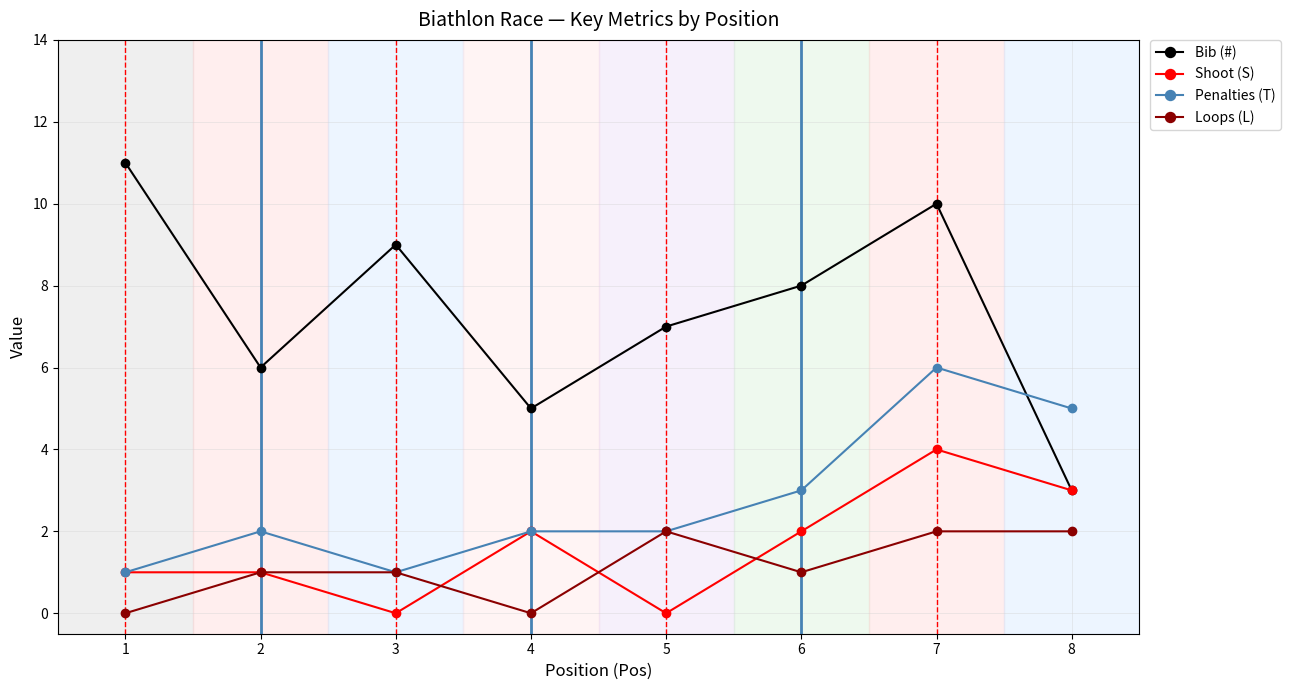

Between 1 and 8, which series saw the biggest shift?

Bib (#)